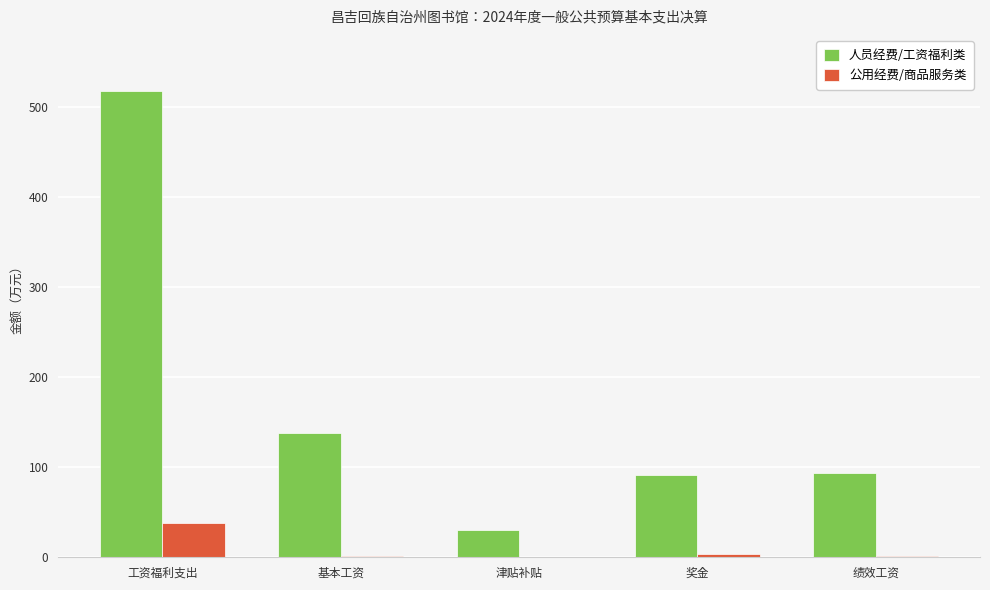

Are the bars horizontal?

No